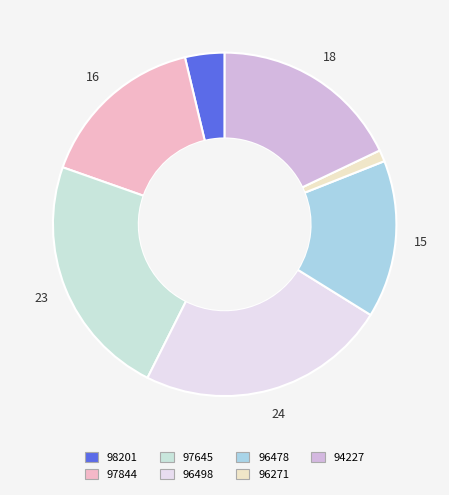

Does 98201 account for over 50% of the chart?

No